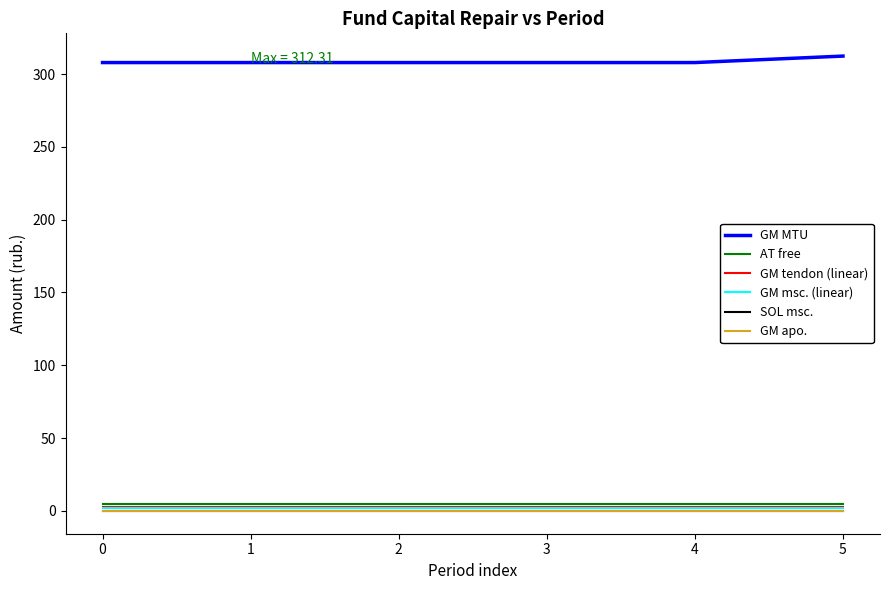

How many lines are shown in the chart?

6